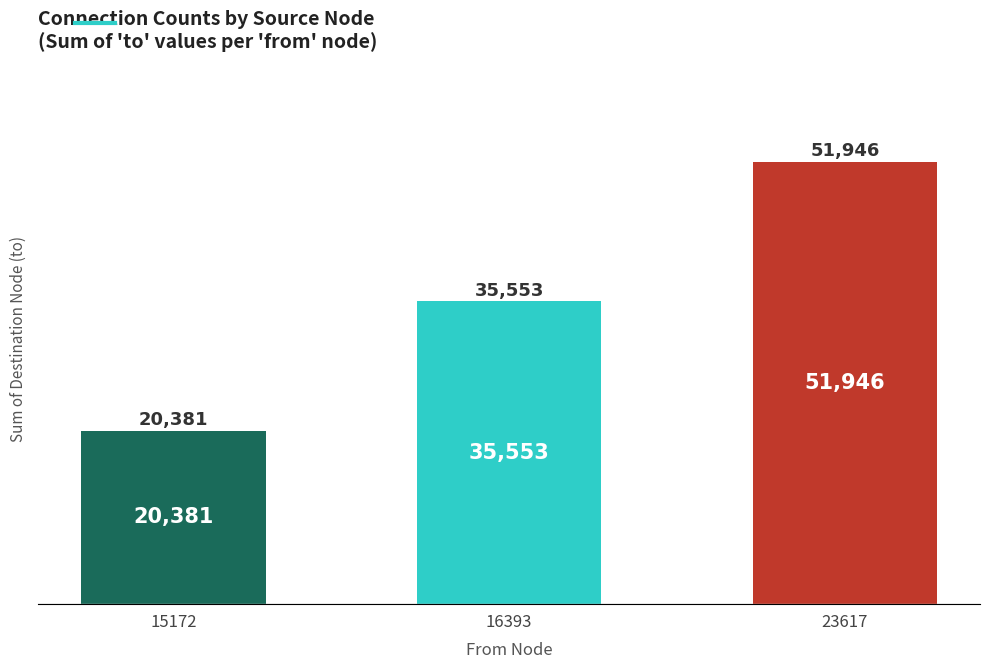

List the labels in order of value, largest first.

23617, 16393, 15172